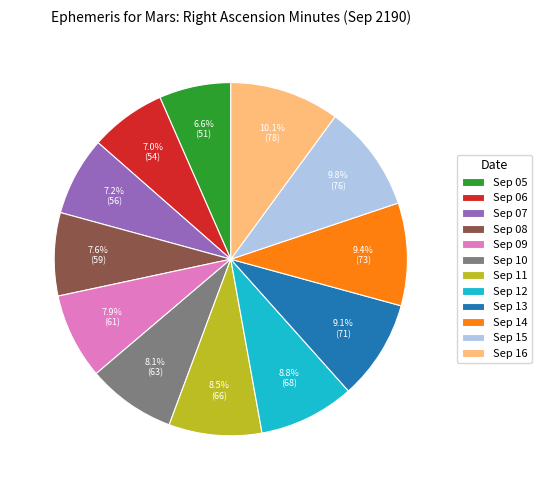

Does Sep 16 represent more than half of the total?

No